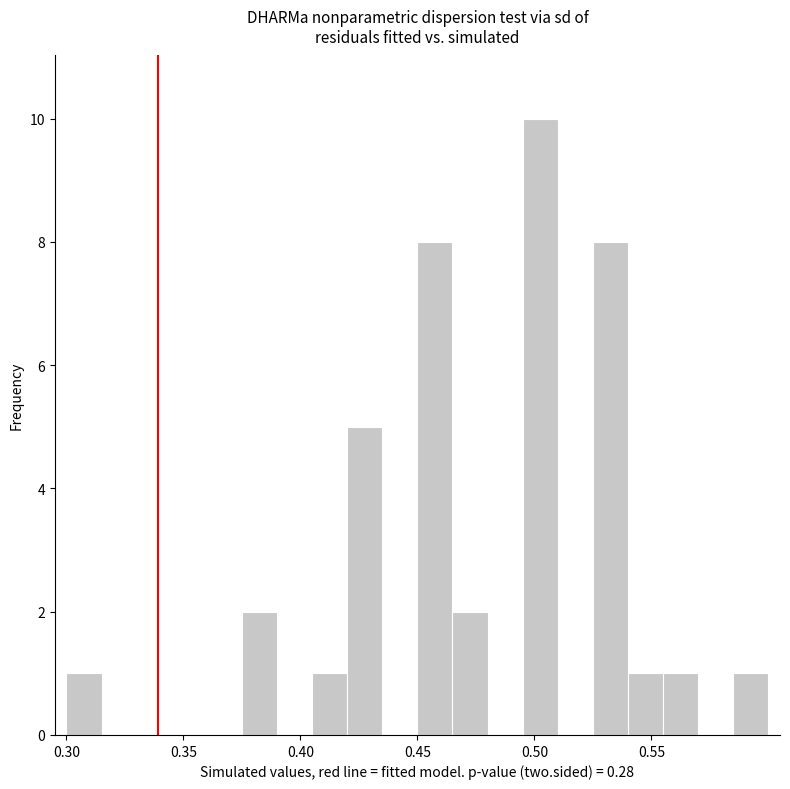

Read against the x-axis, roughly where is the centre of the tallest bar?

0.505